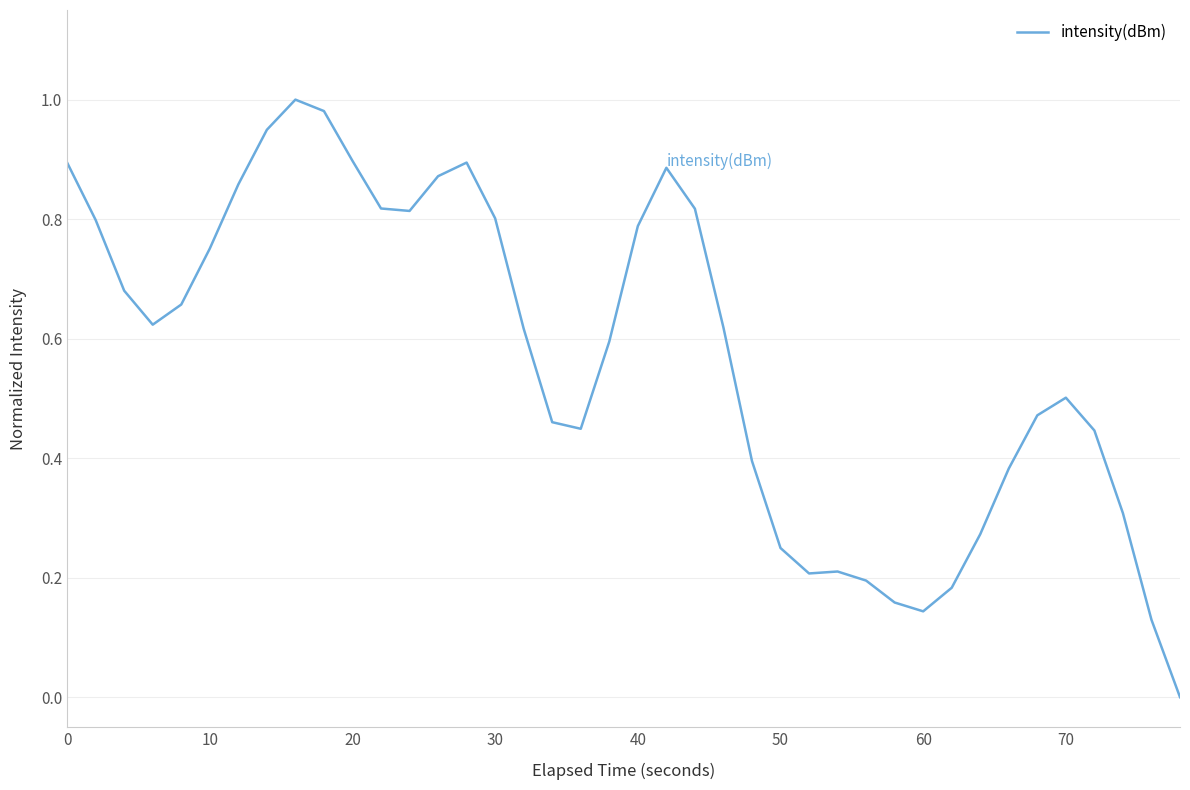

Is this an area chart (filled region under the line)?

No